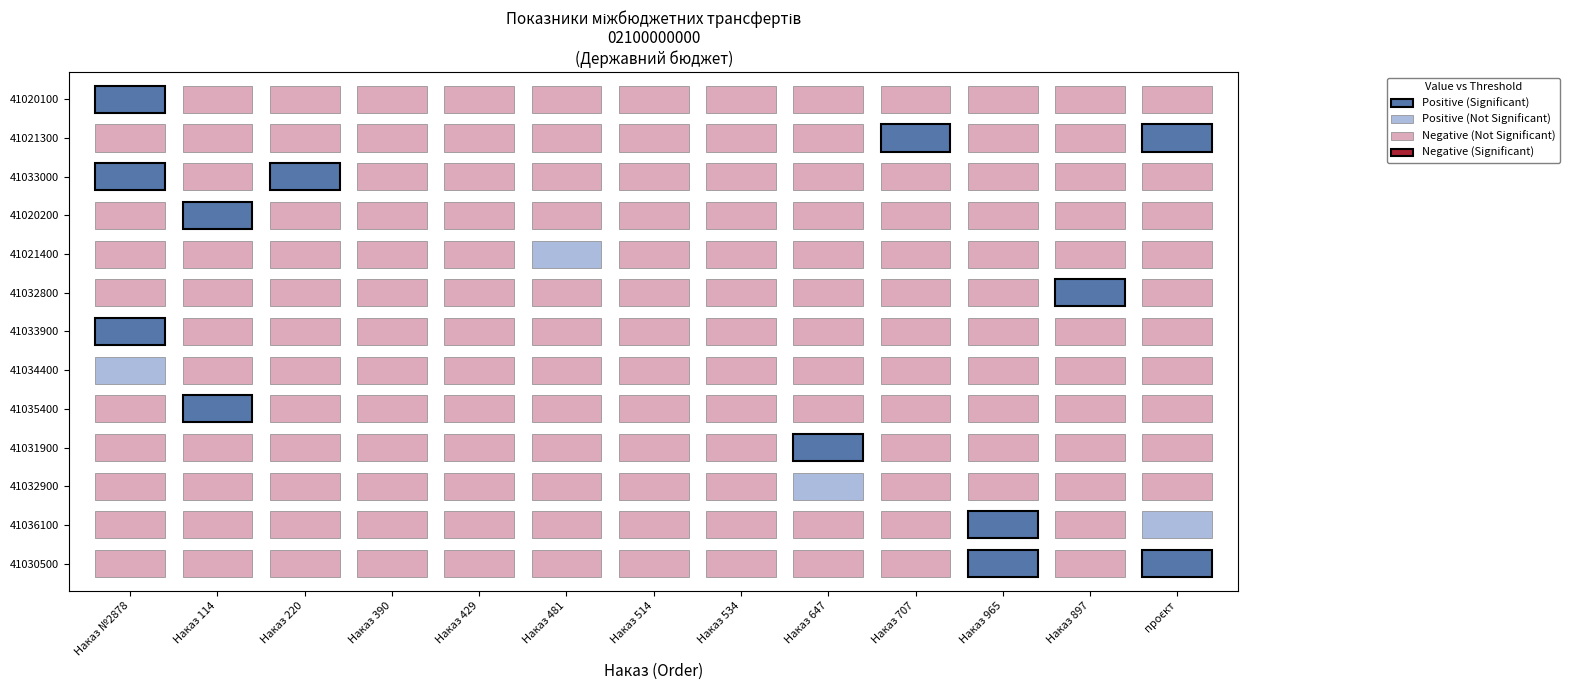

At which label does 41032900 reach its minimum?

Наказ №2878